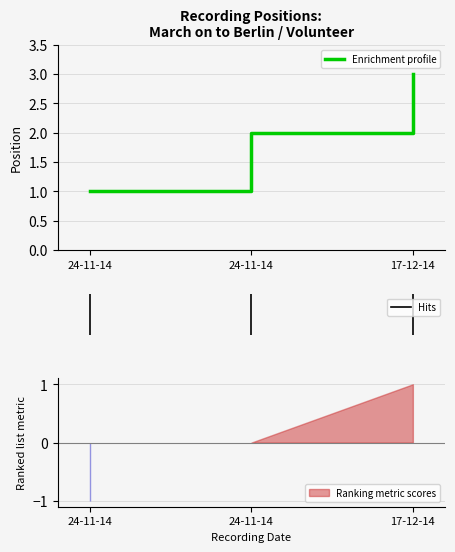

What is the value of the 2nd point from the left?

1